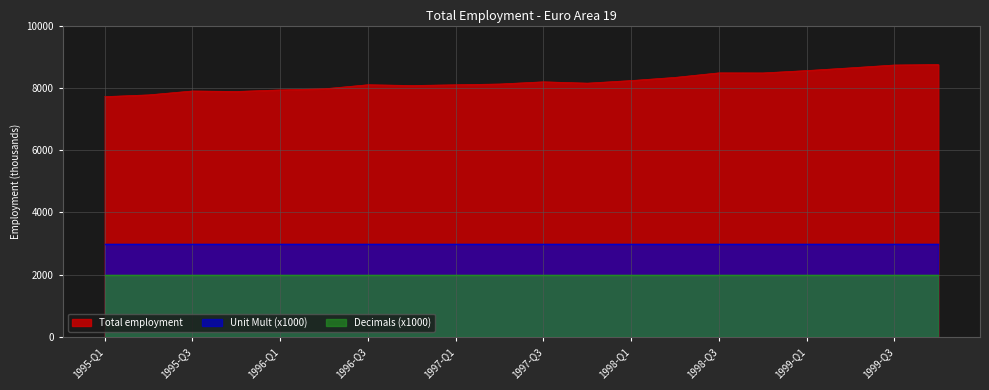

What is the approximate value of Total employment at 1999-Q2?

8643.0